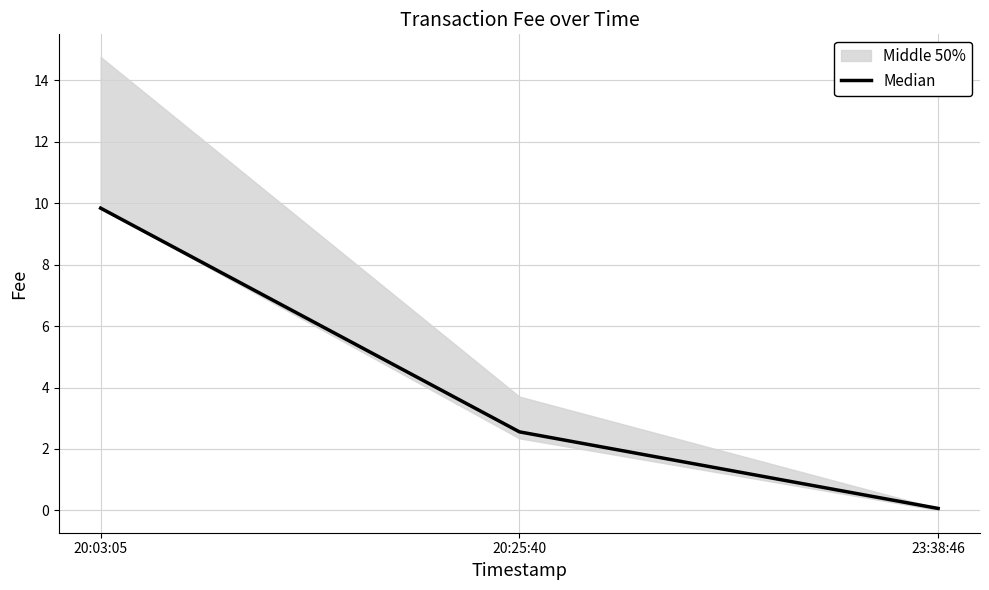

Between 20:25:40 and 20:03:05, which is larger?

20:03:05